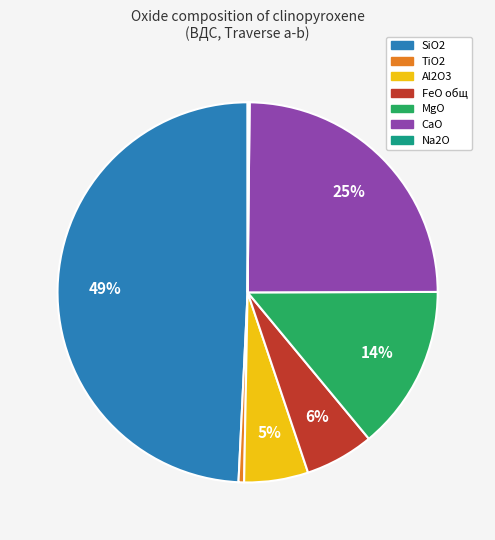

Is the sum of SiO2 and FeO общ greater than half?

Yes